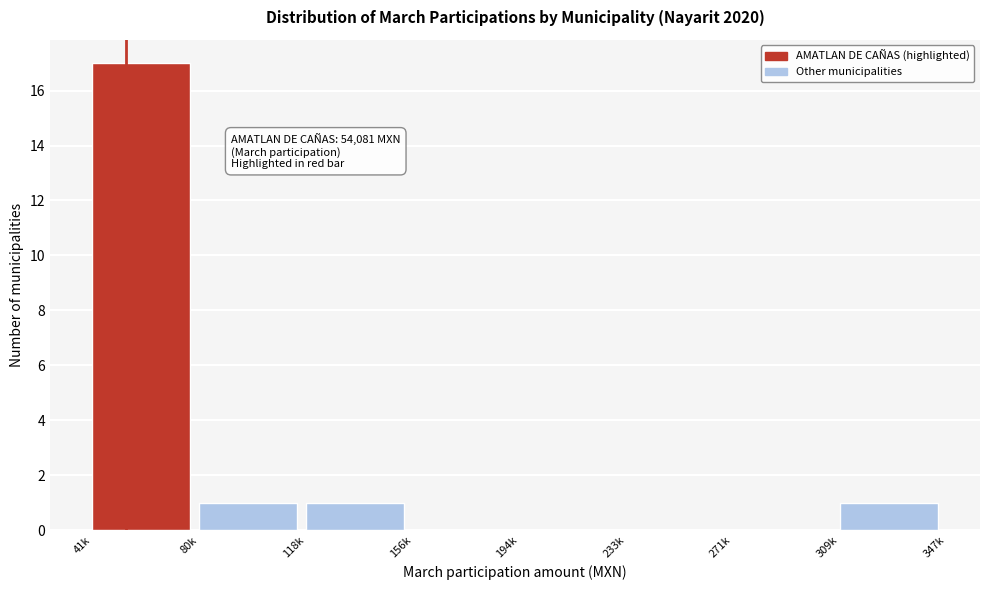

Reading left to right, list all the values displayed in this chart.

41k=17	80k=1	118k=1	156k=0	194k=0	233k=0	271k=0	309k=1